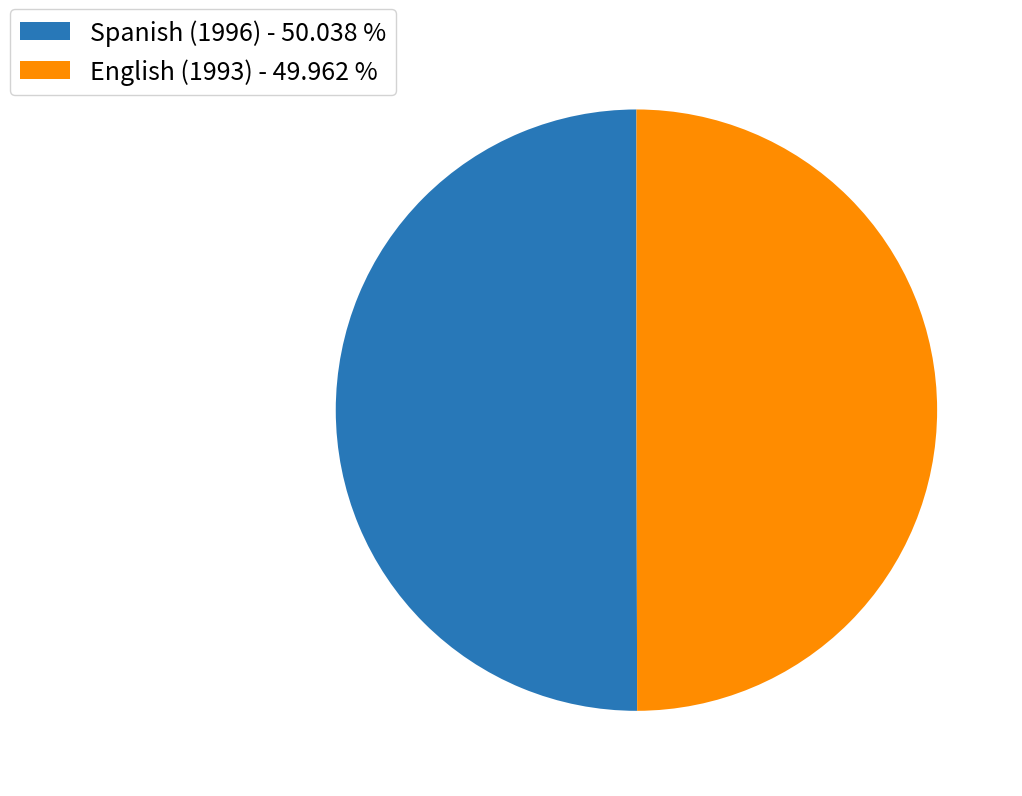

Is the sum of English (1993) - 49.962 % and Spanish (1996) - 50.038 % greater than half?

Yes